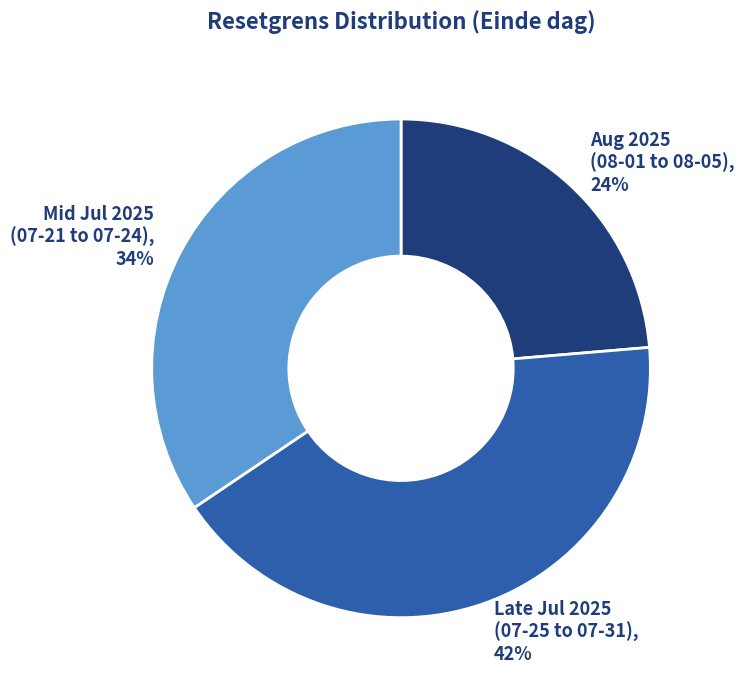

Rank the categories by value from lowest to highest.

Aug 2025 (08-01 to 08-05), Mid Jul 2025 (07-21 to 07-24), Late Jul 2025 (07-25 to 07-31)